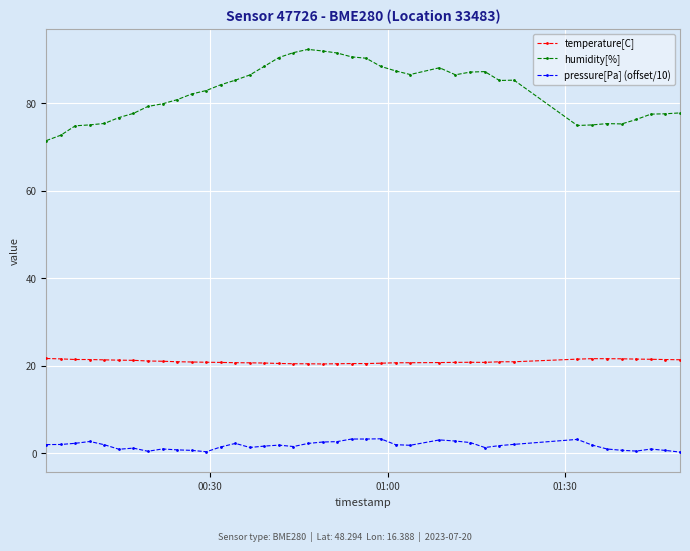

True or false: temperature[C] has more than 1 interior local peaks.

True